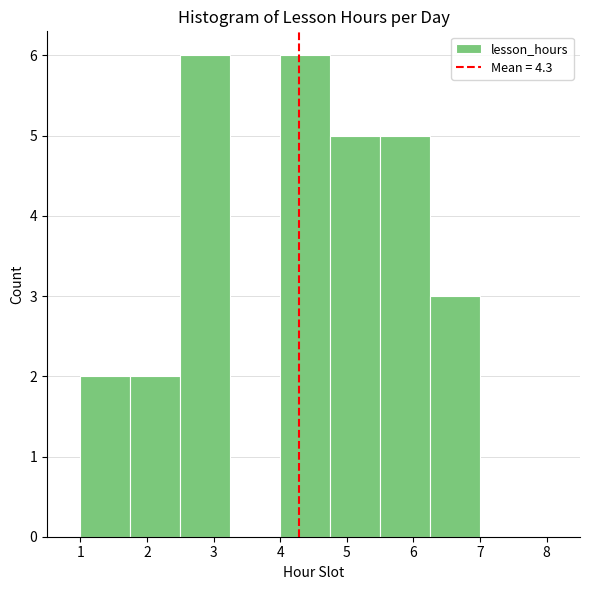

How tall is the bar that spans 4.00 to 4.75 on the x-axis? Neither the bar edges nor the heights are printed on the chart, so give them approximately, as read against the axes.

6